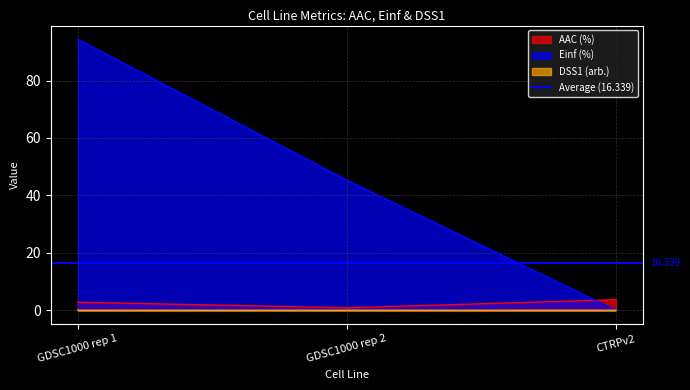

Reading left to right, extract all data points from this chart.

AAC (%): 2.8	0.9	3.7
Einf (%): 94.4	45.3	0.0
DSS1 (arb.): 0.0	0.0	0.0